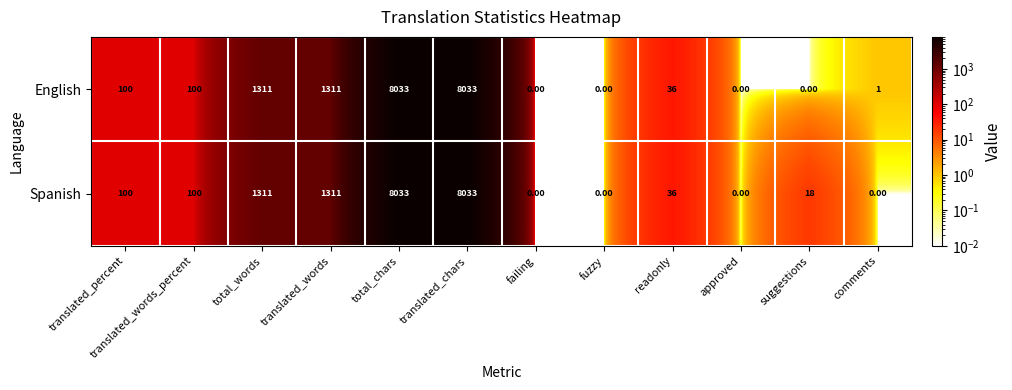

What is the sum of the Spanish values at fuzzy and translated_chars?

8033